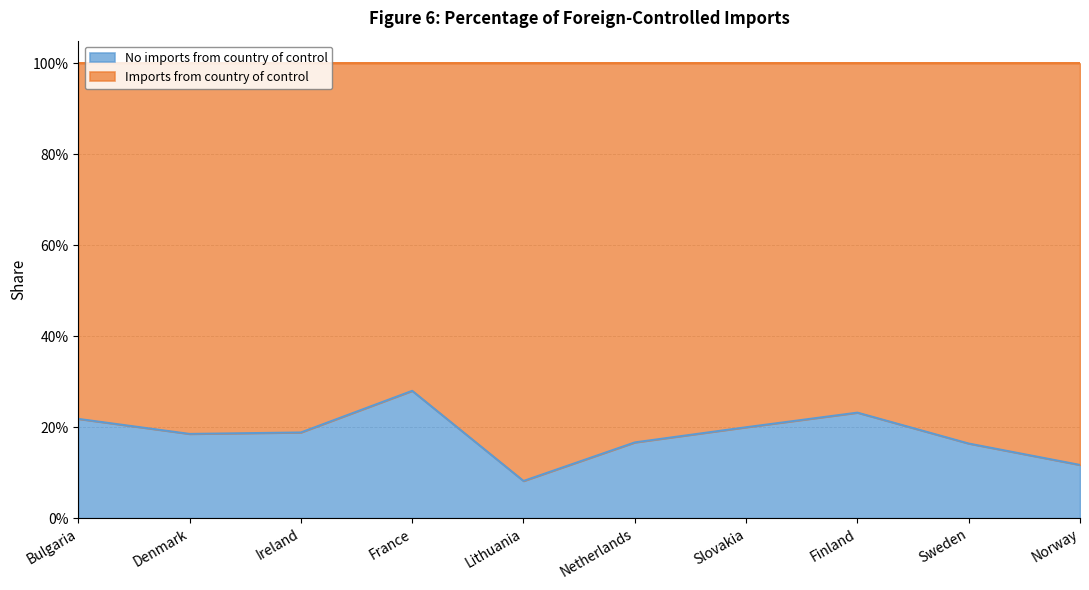

List the labels in order of value, largest first.

France, Finland, Bulgaria, Slovakia, Ireland, Denmark, Netherlands, Sweden, Norway, Lithuania